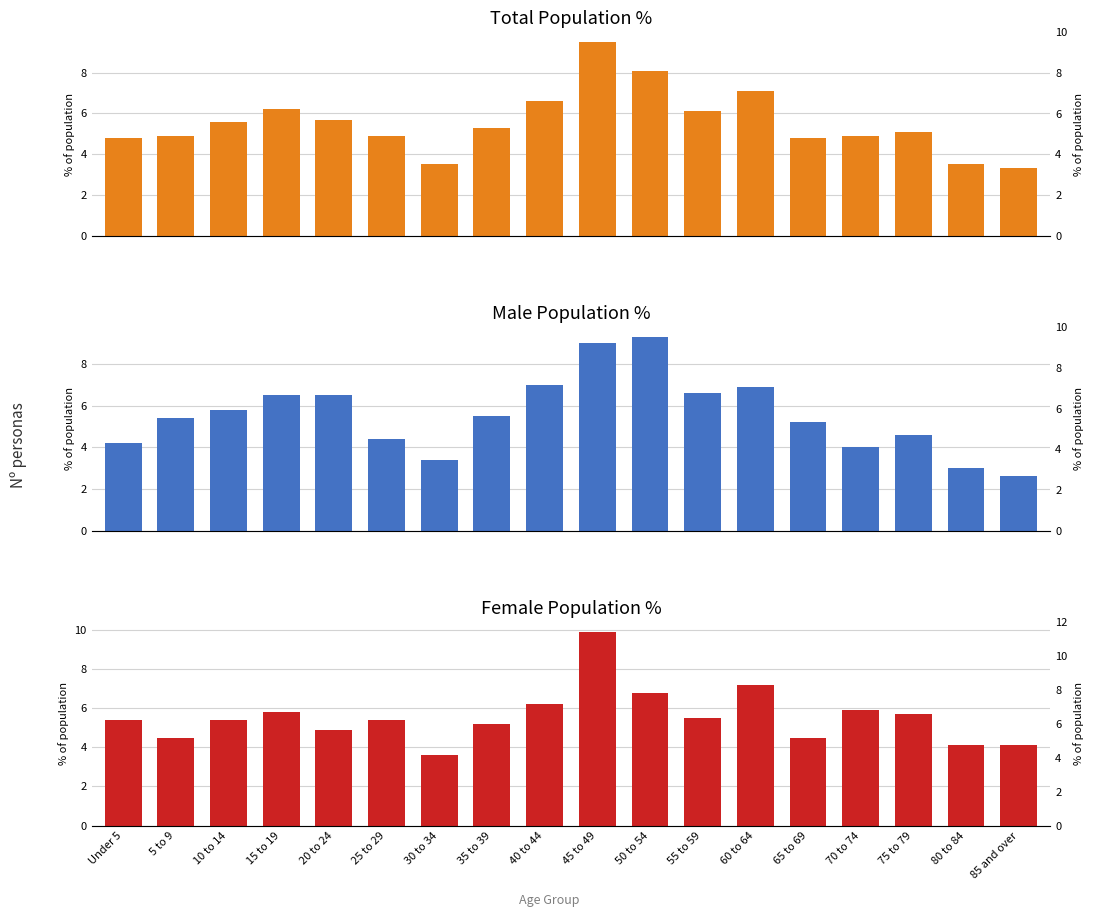

Between 25 to 29 and 30 to 34, which series saw the biggest shift?

Female